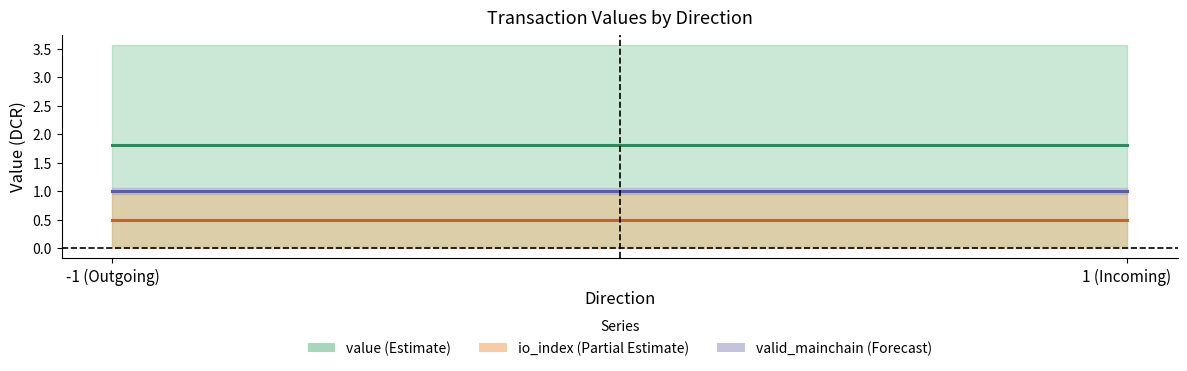

Is the value of valid_mainchain at 1 (Incoming) greater than the value of io_index at 1 (Incoming)?

Yes